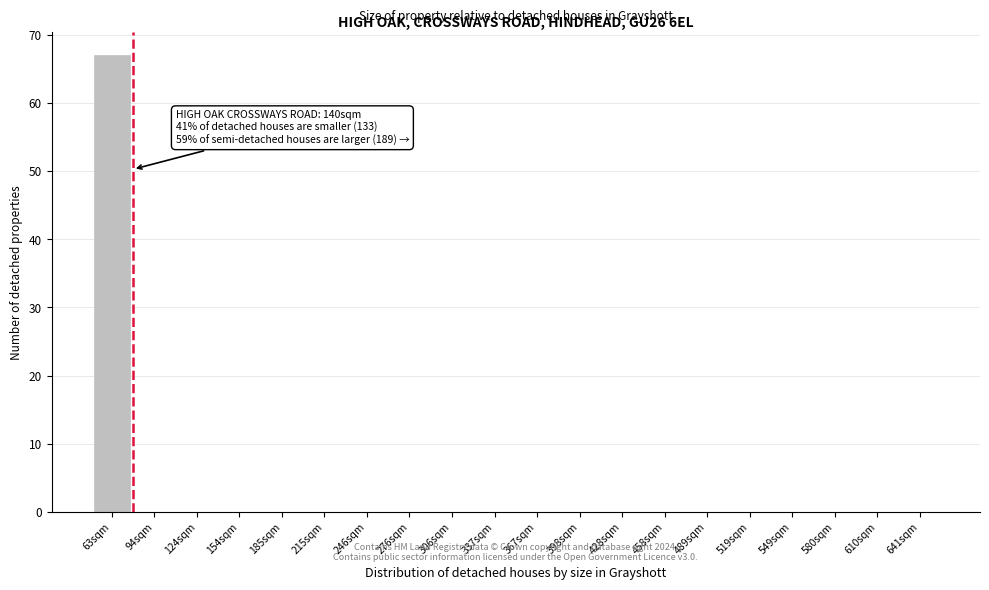

Reading right to left, what are all the values shown in this chart?

641sqm=0	610sqm=0	580sqm=0	549sqm=0	519sqm=0	489sqm=0	458sqm=0	428sqm=0	398sqm=0	367sqm=0	337sqm=0	306sqm=0	276sqm=0	246sqm=0	215sqm=0	185sqm=0	154sqm=0	124sqm=0	94sqm=0	63sqm=67